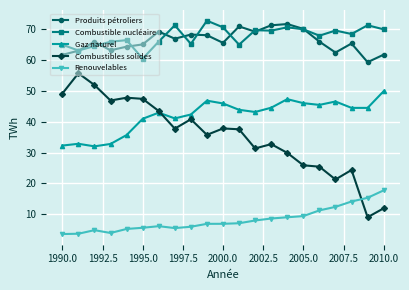

What is the value of the Gaz naturel point at the 18th from the left?

46.5